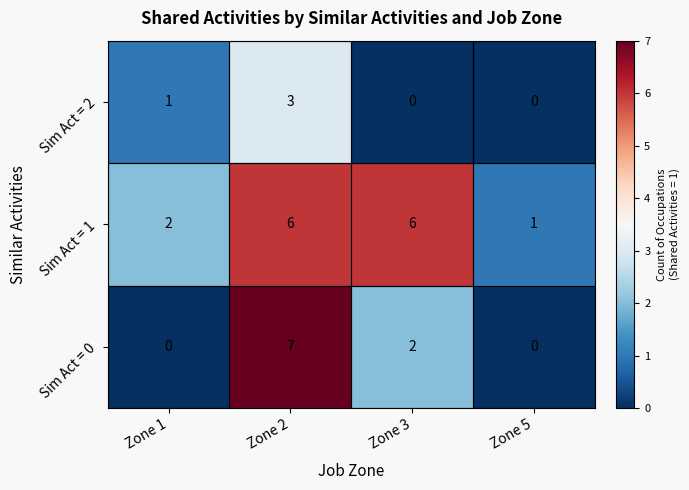

At which label does Sim Act = 0 reach its peak?

Zone 2